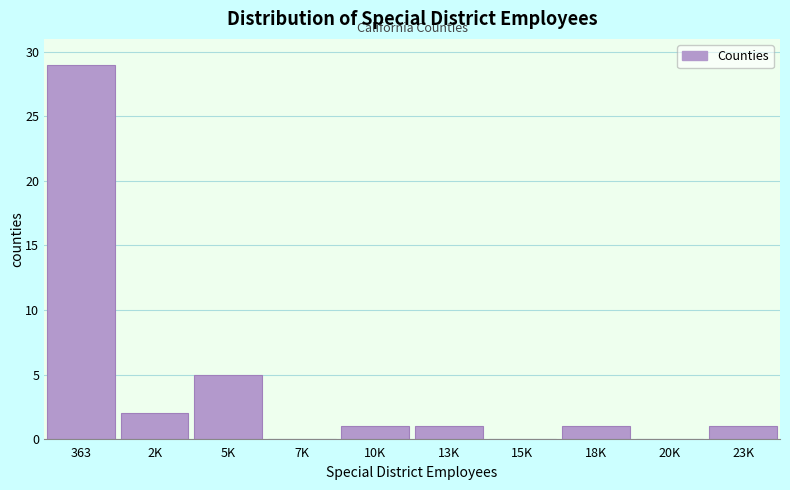

Reading right to left, extract all data points from this chart.

23K=1	20K=0	18K=1	15K=0	13K=1	10K=1	7K=0	5K=5	2K=2	363=29